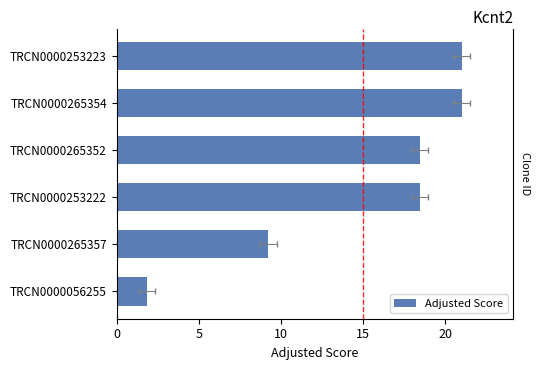

The value at TRCN0000265357 is 9.2. True or false?

True